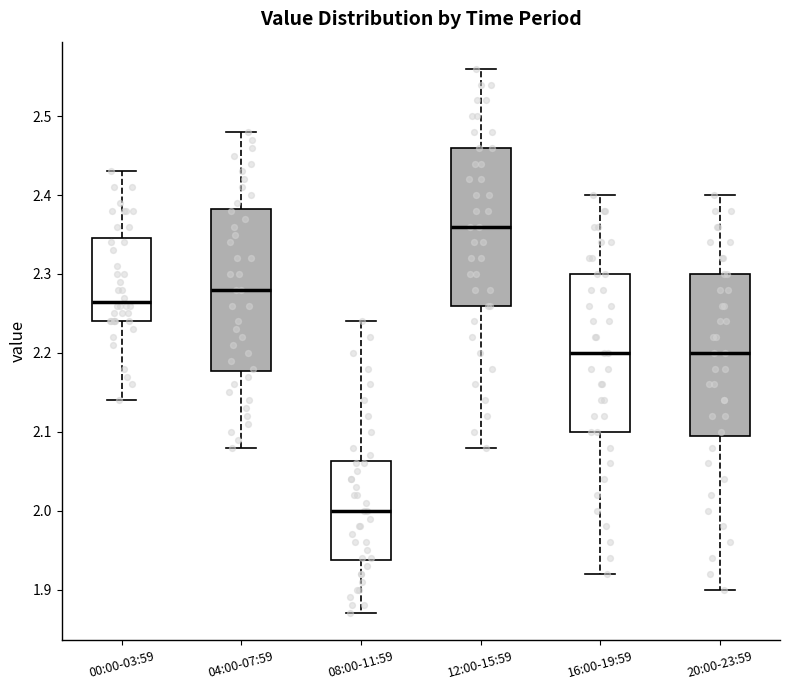

Reading left to right, transcribe this box plot: for each box, give where its median line is, the range the box spans, and where its two whiskers end, as read against the y-axis. The values are not printed on the chart, so give them approximately, as read against the axis.

00:00-03:59: median 2.27, box 2.24 to 2.35, whiskers 2.14 to 2.43
04:00-07:59: median 2.28, box 2.18 to 2.38, whiskers 2.08 to 2.48
08:00-11:59: median 2.00, box 1.94 to 2.06, whiskers 1.87 to 2.24
12:00-15:59: median 2.36, box 2.26 to 2.46, whiskers 2.08 to 2.56
16:00-19:59: median 2.20, box 2.10 to 2.30, whiskers 1.92 to 2.40
20:00-23:59: median 2.20, box 2.10 to 2.30, whiskers 1.90 to 2.40